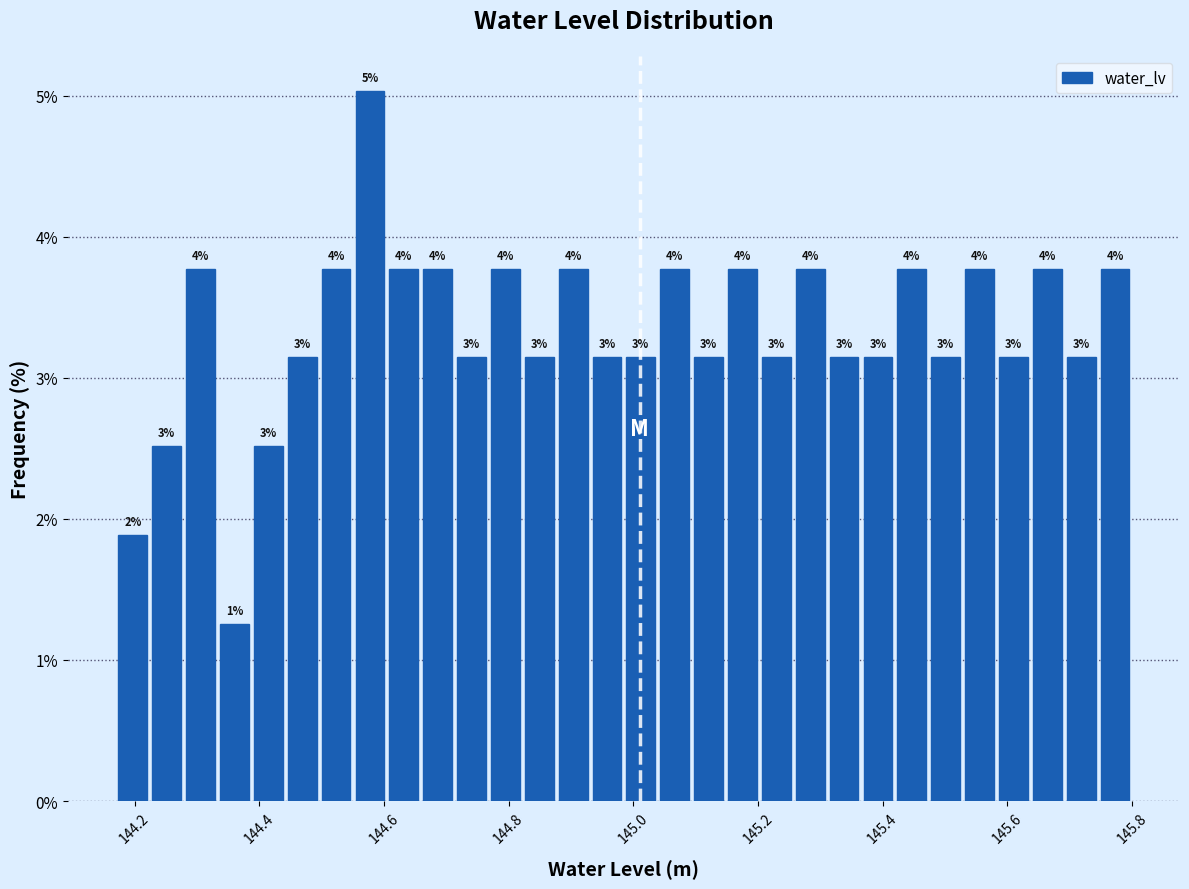

Around what value on the x-axis is the tallest bar? Give the approximate position of its centre, as read against the axis.

144.58